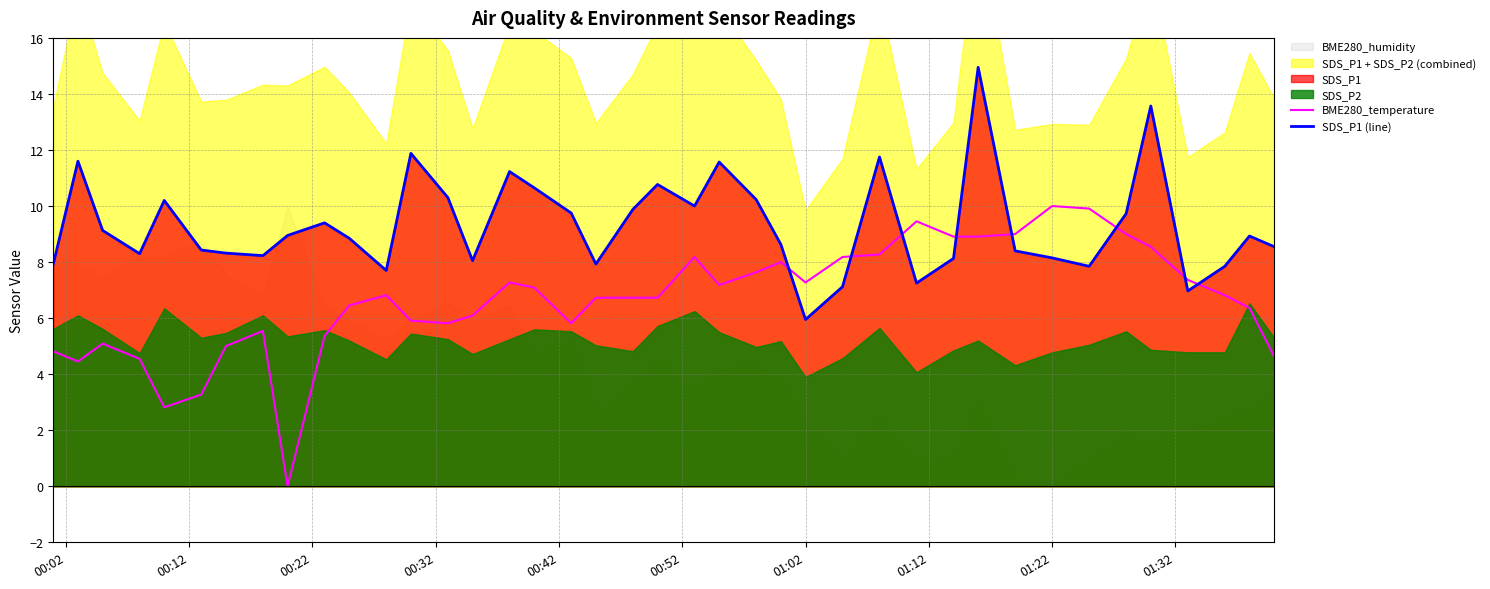

How many times do BME280_temperature and SDS_P1 (line) cross each other?

8